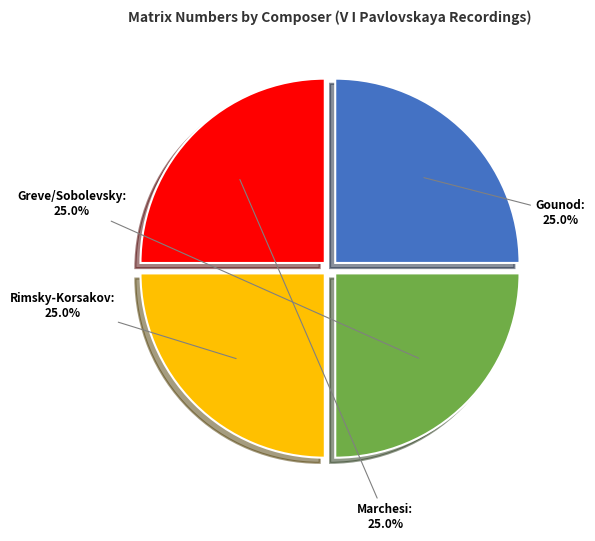

Does any single category account for the majority?

No